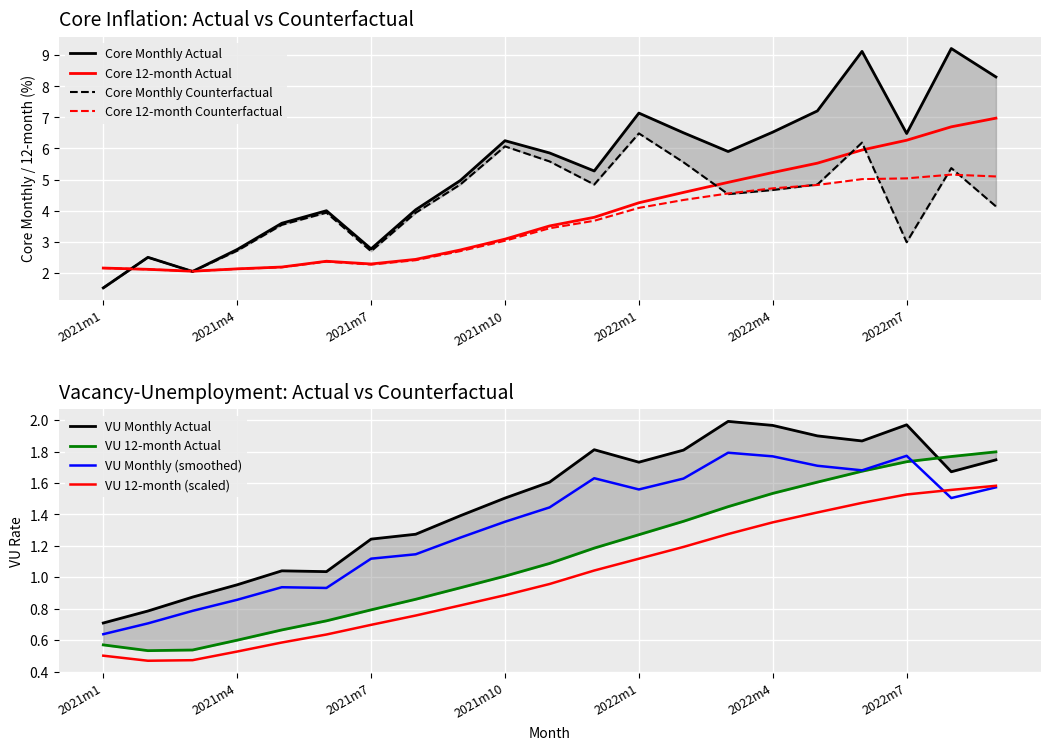

How many categories are shown in the chart?

21